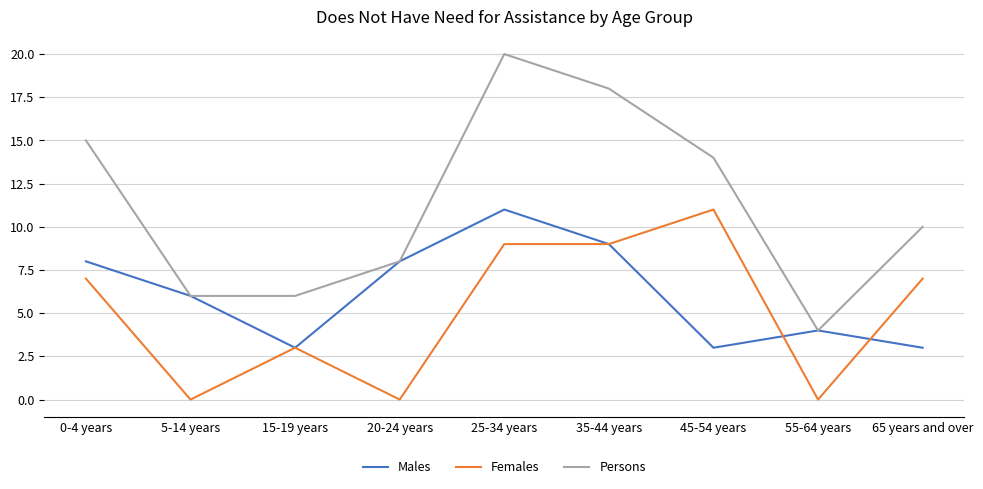

Reading left to right, extract all data points from this chart.

Males: 0-4 years=8	5-14 years=6	15-19 years=3	20-24 years=8	25-34 years=11	35-44 years=9	45-54 years=3	55-64 years=4	65 years and over=3
Females: 0-4 years=7	5-14 years=0	15-19 years=3	20-24 years=0	25-34 years=9	35-44 years=9	45-54 years=11	55-64 years=0	65 years and over=7
Persons: 0-4 years=15	5-14 years=6	15-19 years=6	20-24 years=8	25-34 years=20	35-44 years=18	45-54 years=14	55-64 years=4	65 years and over=10